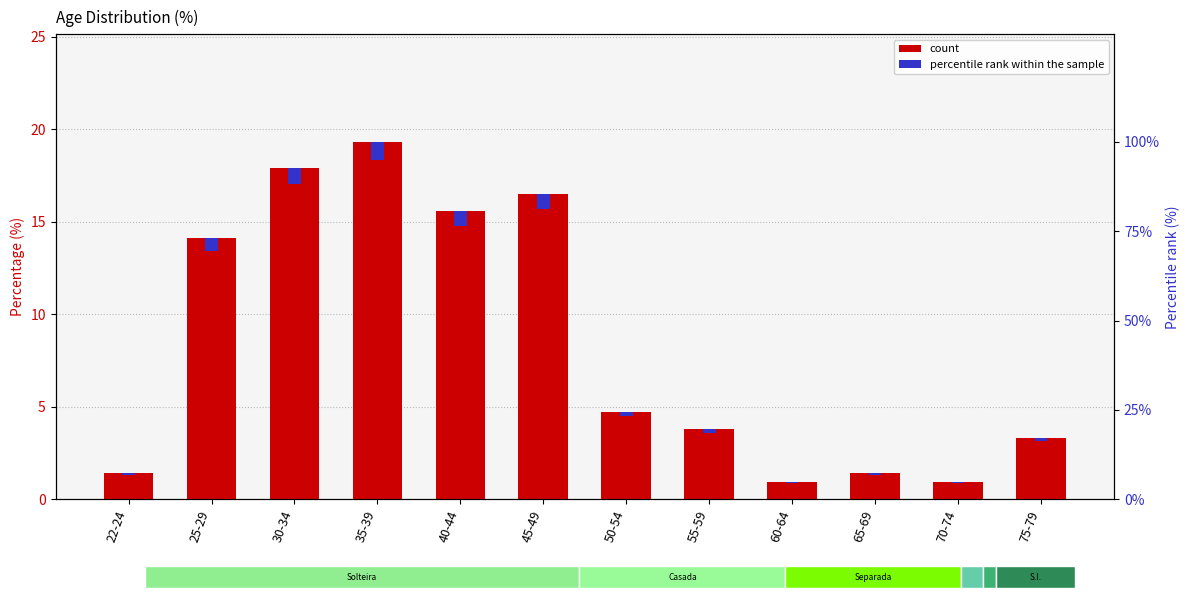

What is the difference between the maximum and minimum values in the Percentage series?

18.4